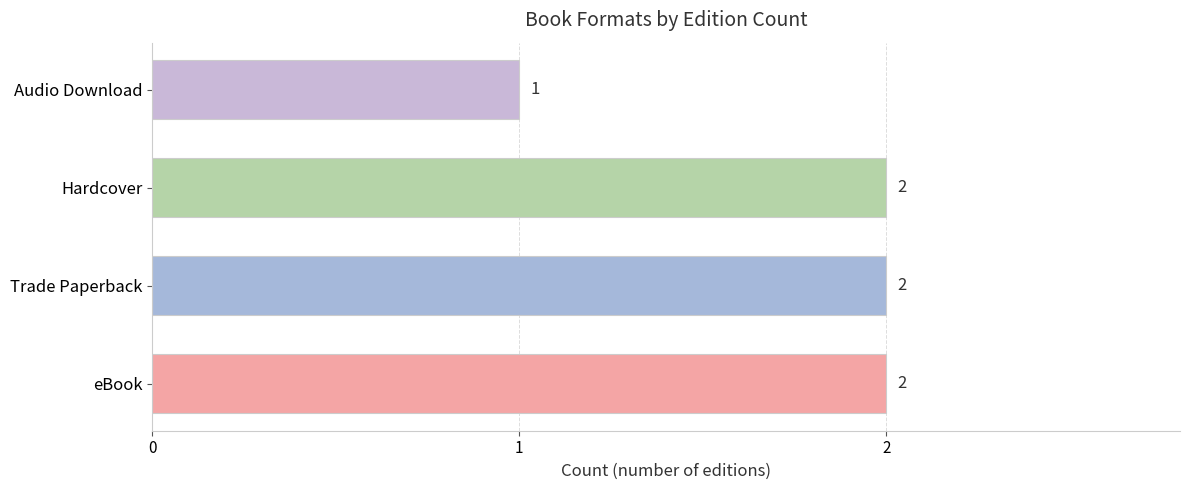

Count the values in the range 2 to 3.

3